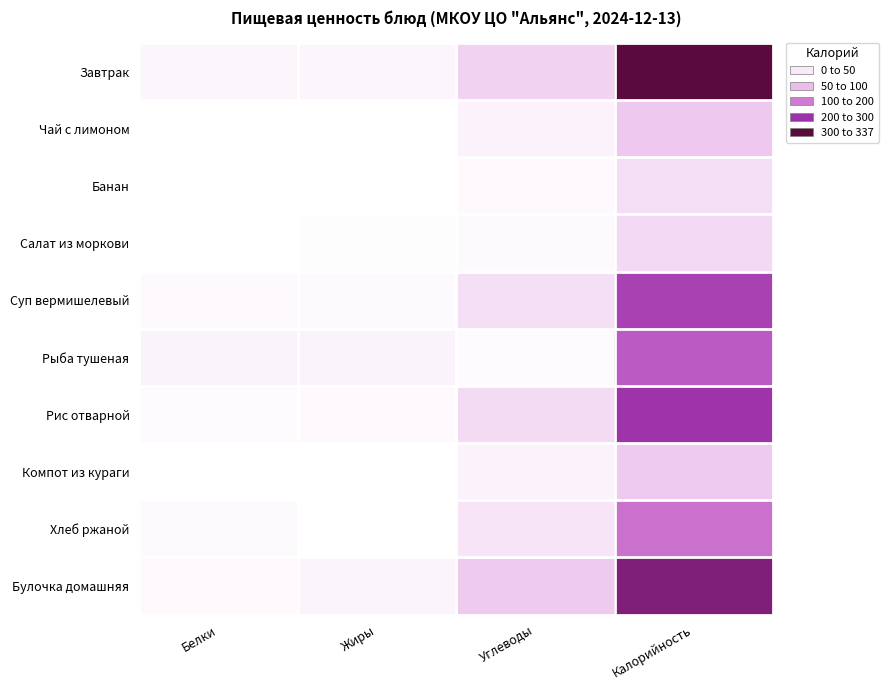

At which category is the sum across all series the highest?

Калорийность